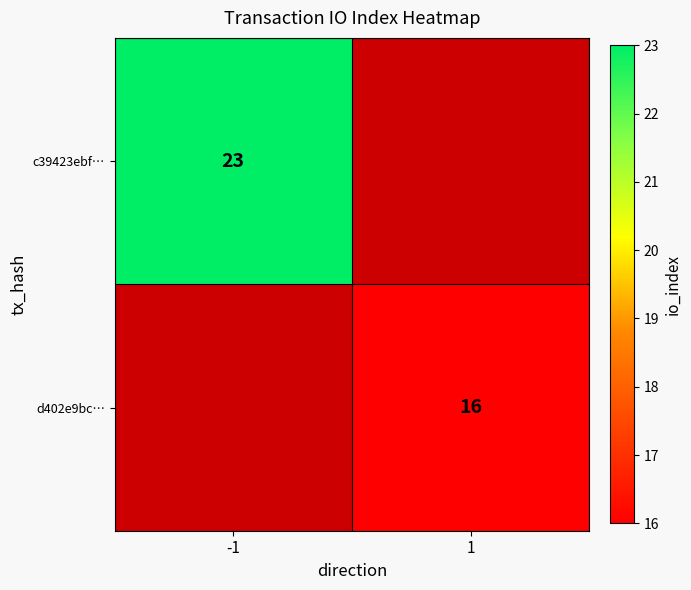

The c39423ebf… series shows 38 at -1. True or false?

False